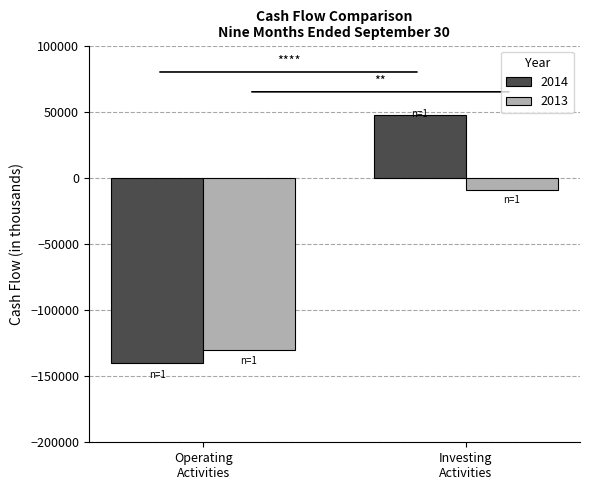

List the series in order of their overall mean, lowest first.

2013, 2014